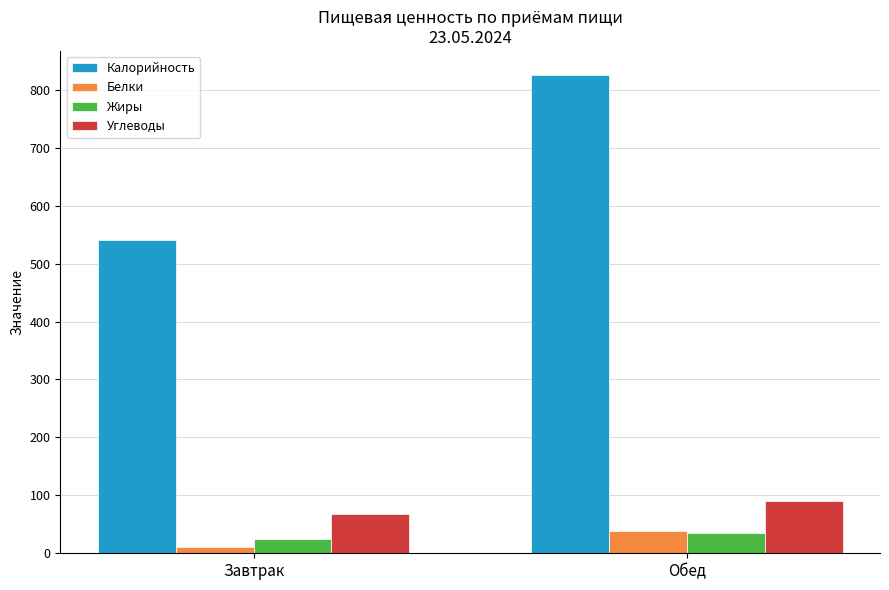

True or false: Жиры has a value of 34.9 at Обед.

True